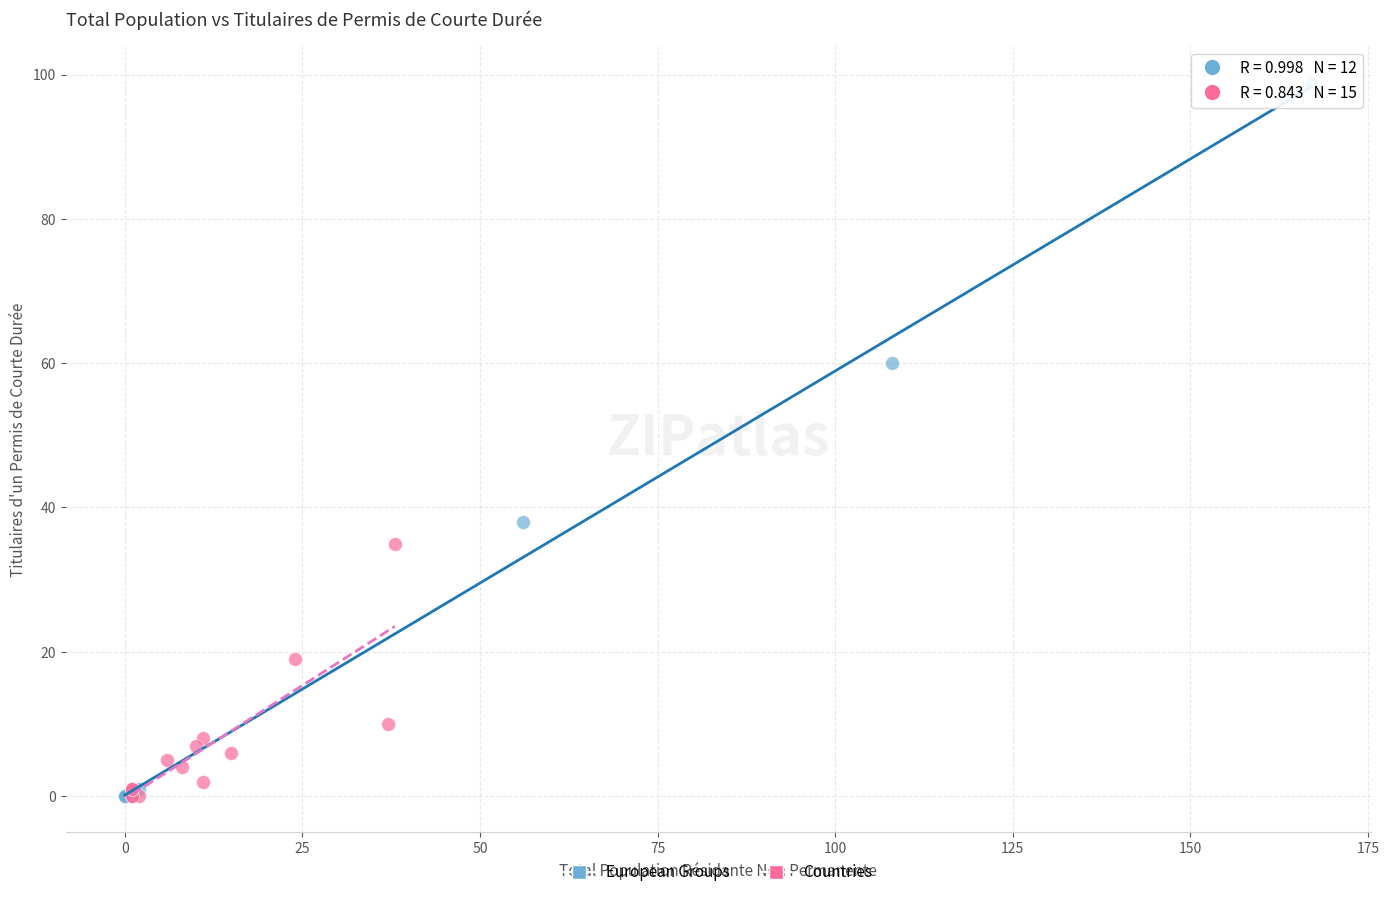

What are all the series names shown in the legend?

European Groups, Countries